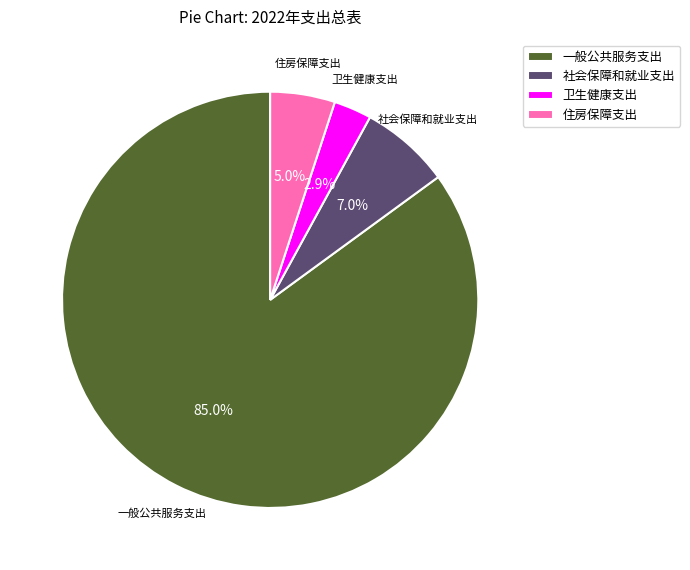

What percentage is NOT represented by 住房保障支出?

95.0%